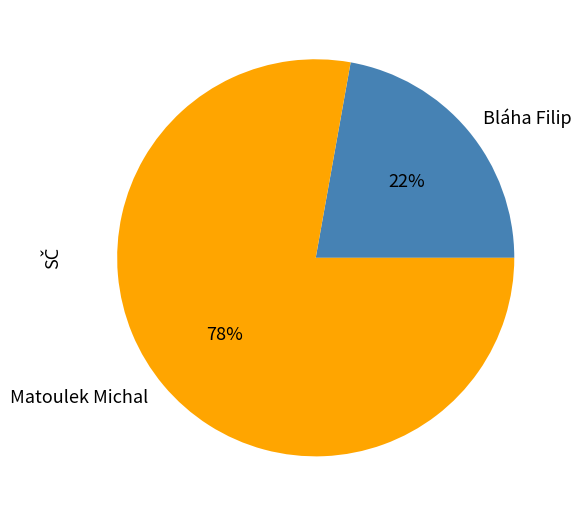

Between Bláha Filip and Matoulek Michal, which is larger?

Matoulek Michal